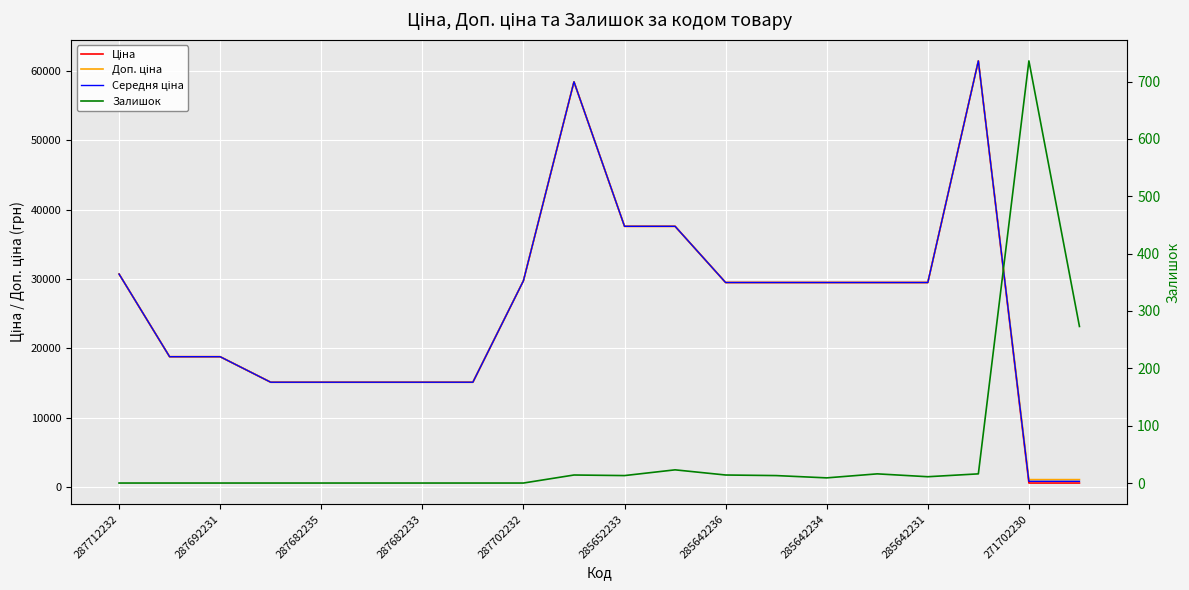

What is the total value across all series at 287682233?

45360.0